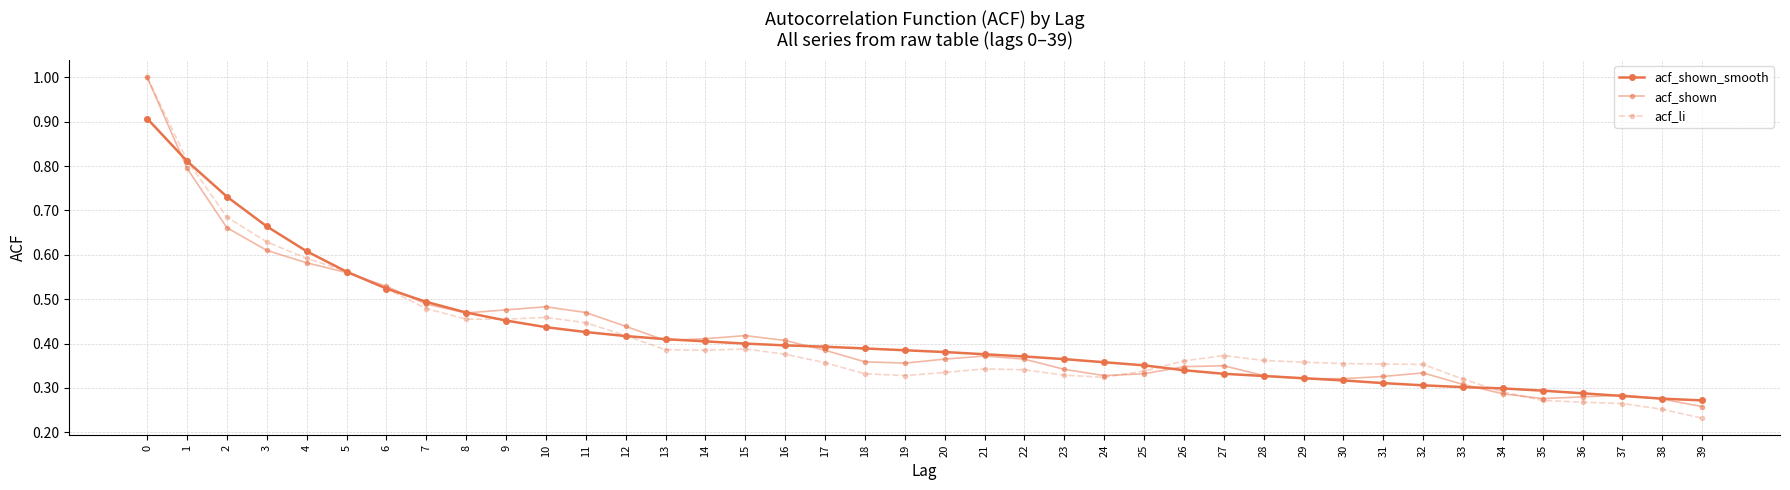

Rank the series by their maximum value, from highest to lowest.

acf_shown, acf_li, acf_shown_smooth